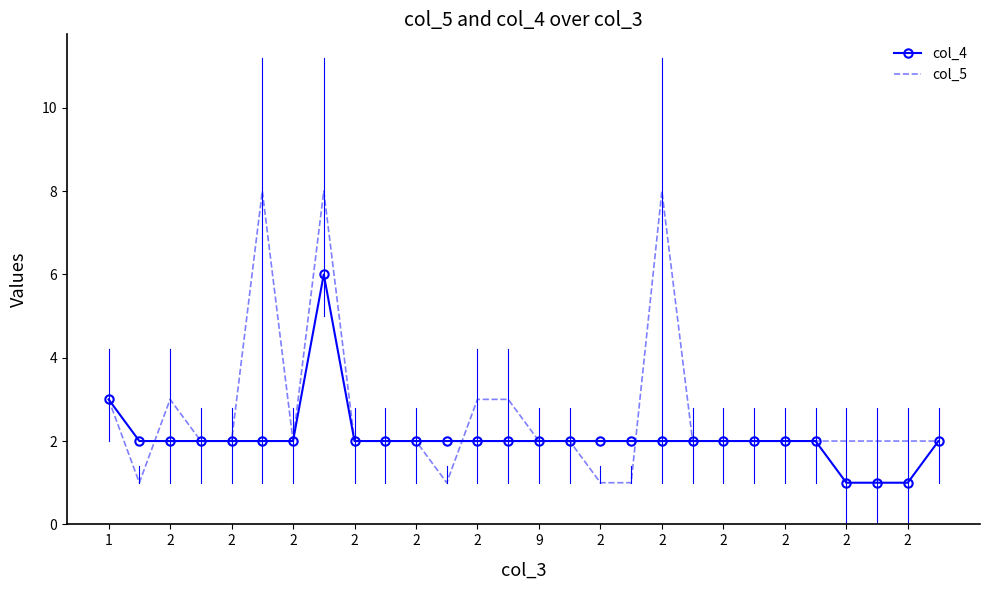

Which series has the largest range (max minus min)?

col_5